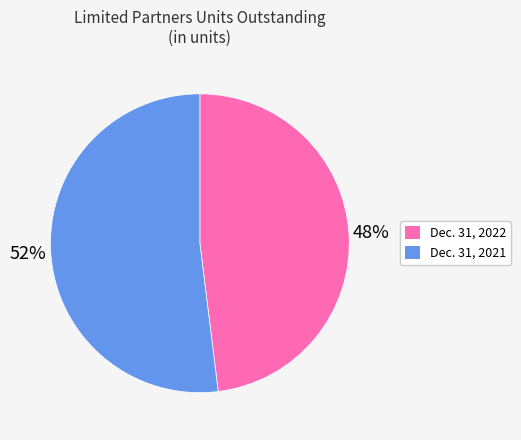

How many slices are in this pie chart?

2